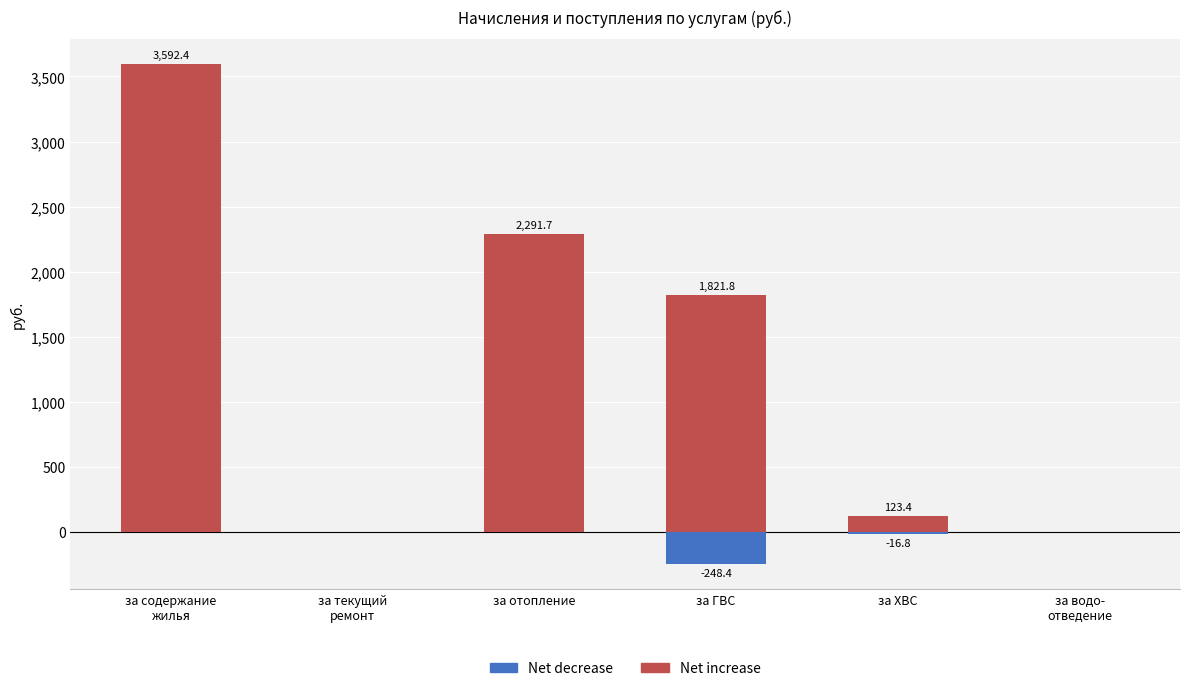

Rank the series at за отопление from lowest to highest value.

Net decrease, Net increase